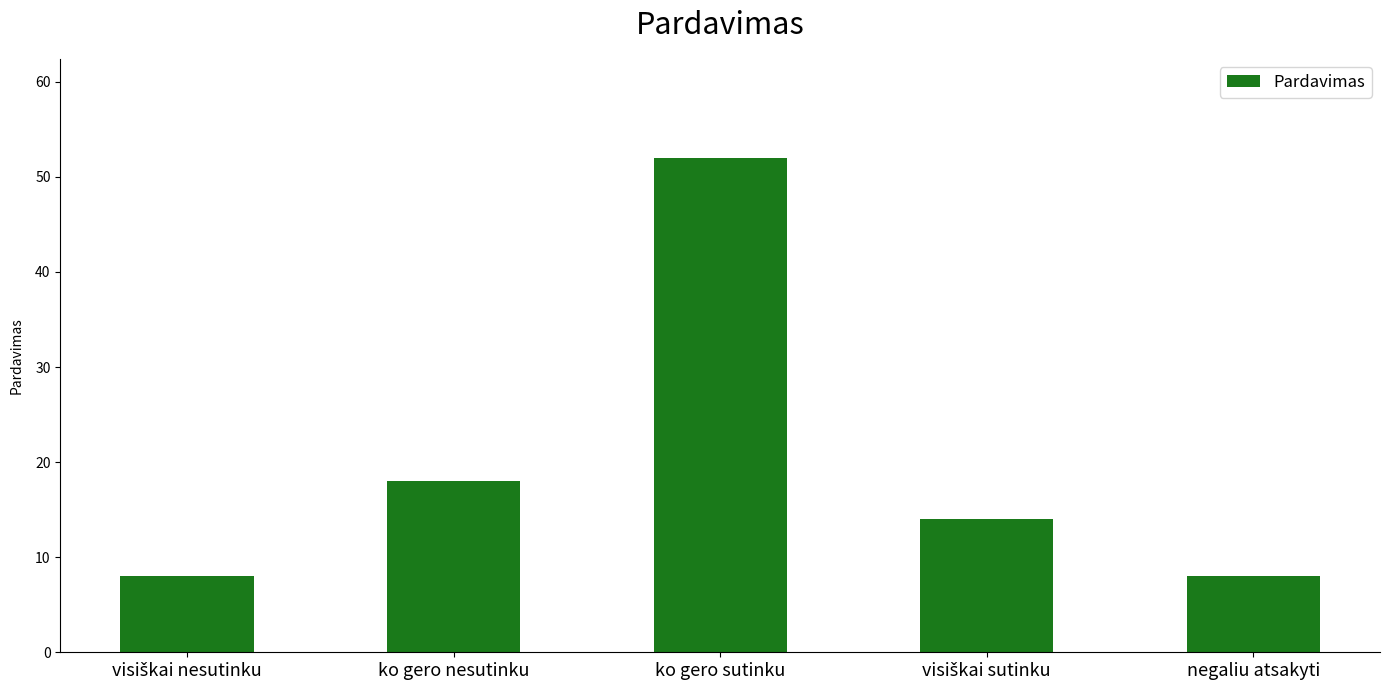

What is the label of the 5th bar from the left?

negaliu atsakyti